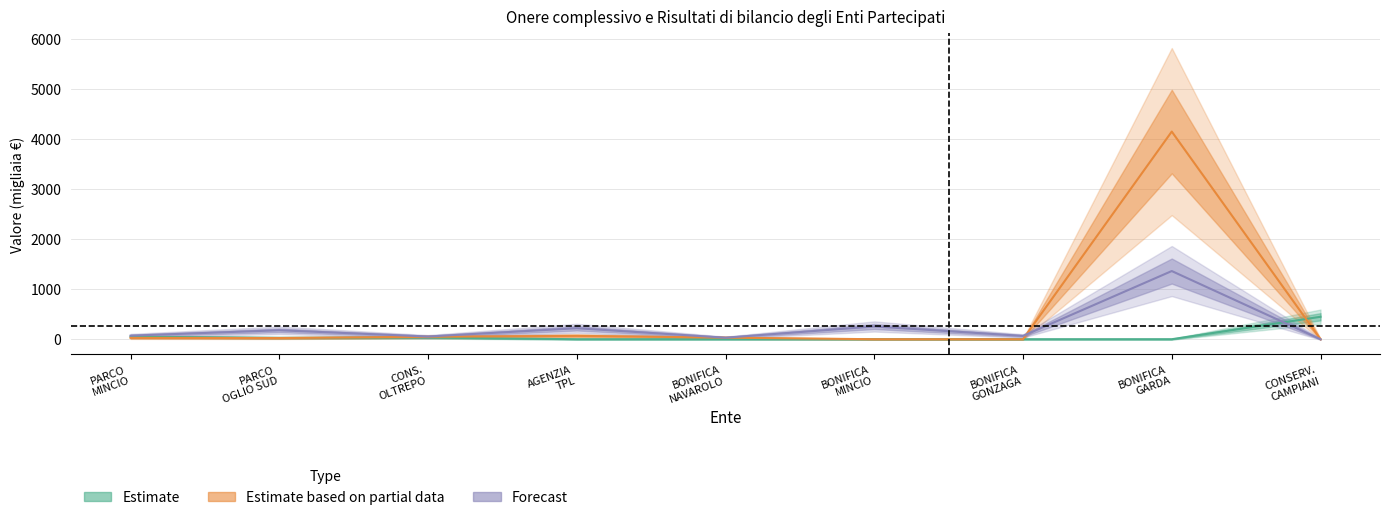

What is the sum of all Estimate values?

559.0